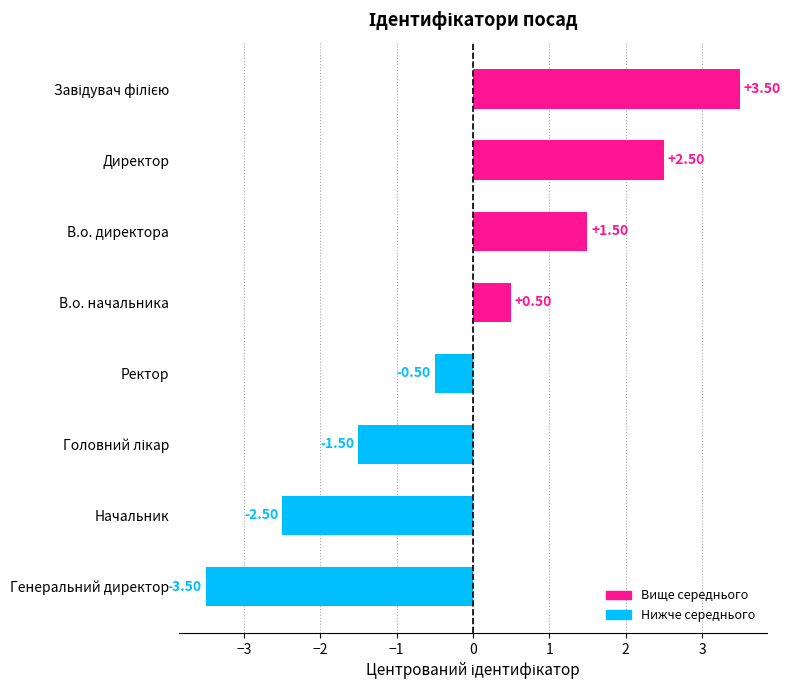

What is the change in value from Ректор to Директор?

+3.0